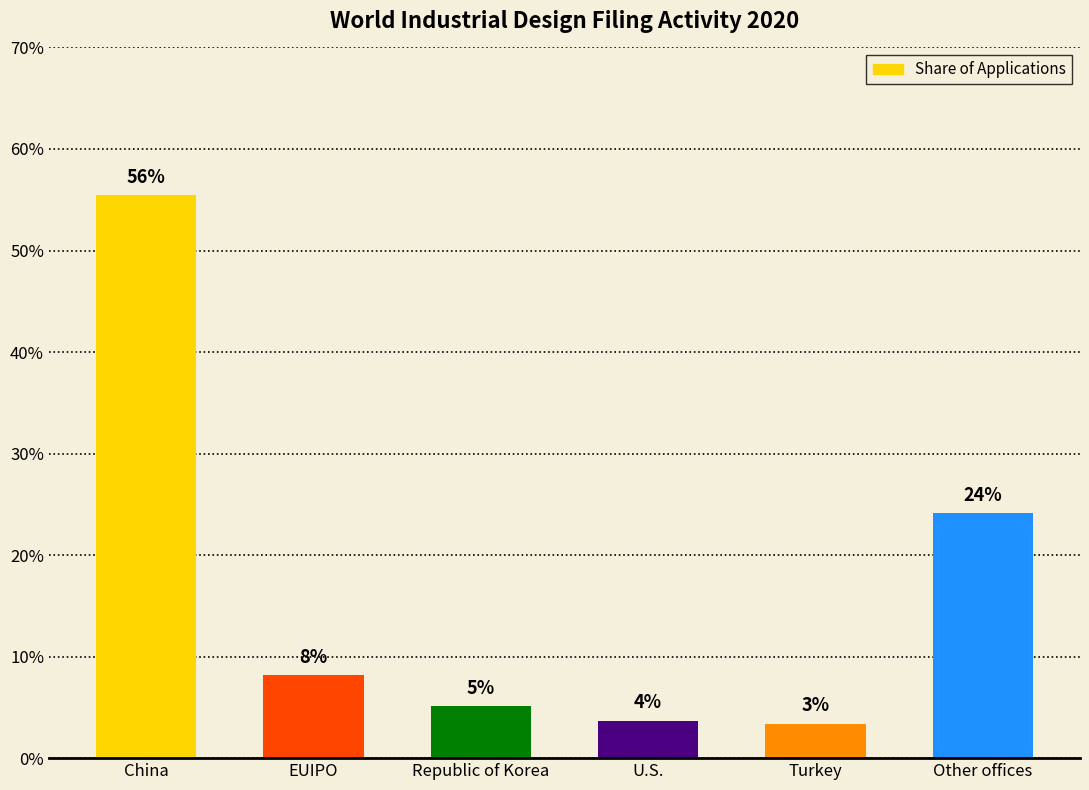

Which label corresponds to the smallest value in the chart?

Turkey